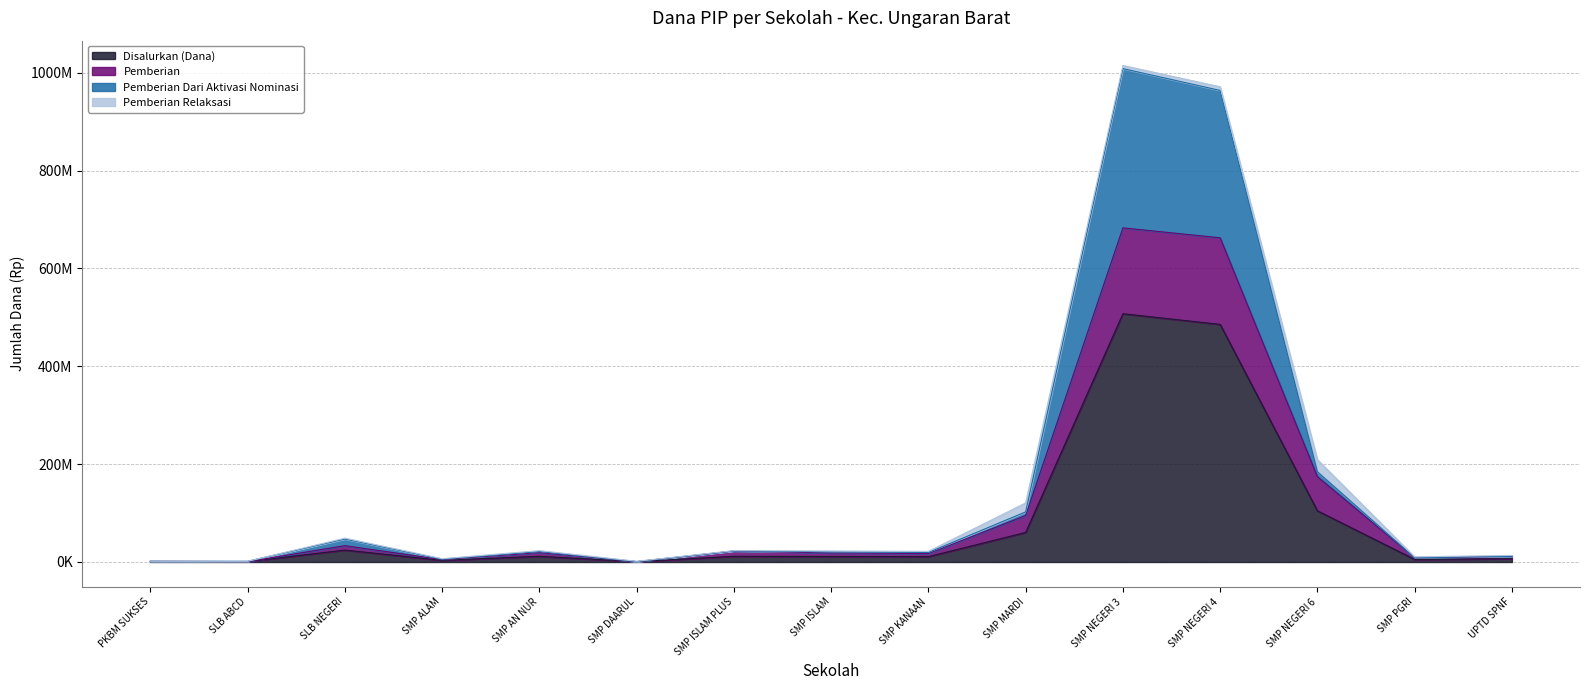

At which category does Pemberian Dari Aktivasi Nominasi reach its first local peak?

SLB NEGERI